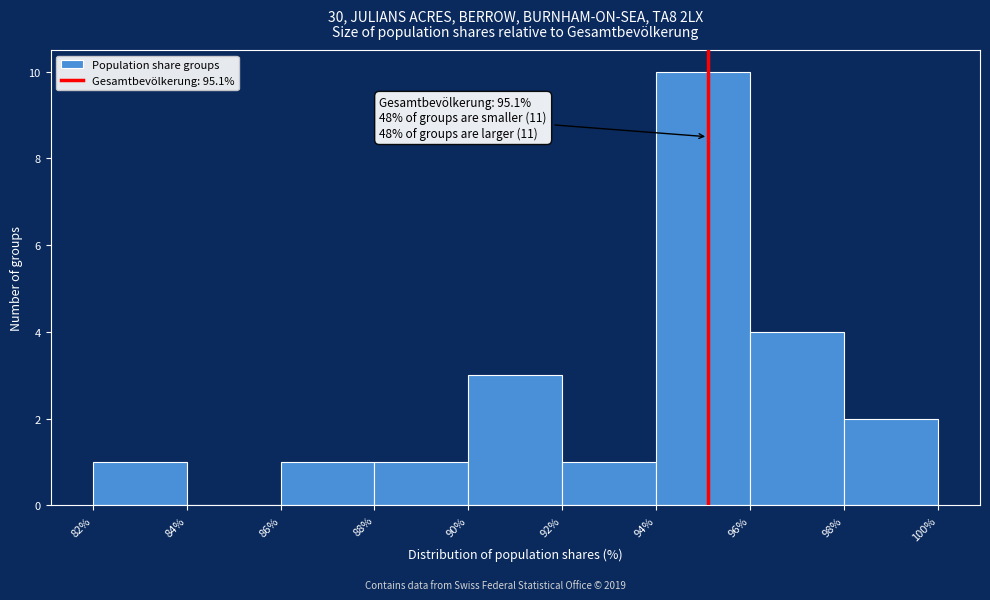

Which range on the x-axis has the tallest bar?

94% to 96%